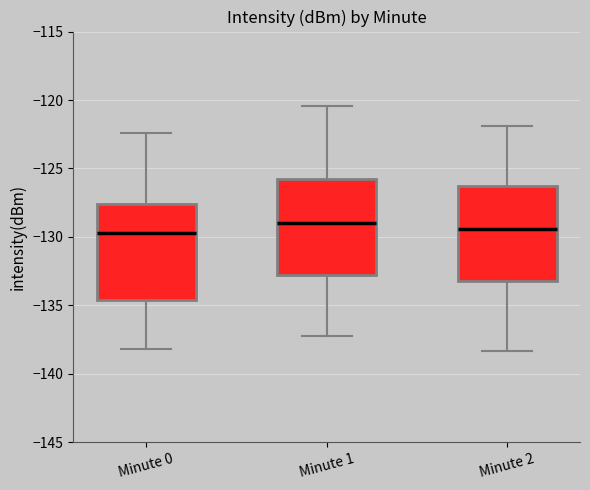

Where does the lower whisker of the box for Minute 0 end on the y-axis? The values are not printed on the chart, so give them approximately, as read against the axis.

-138.0